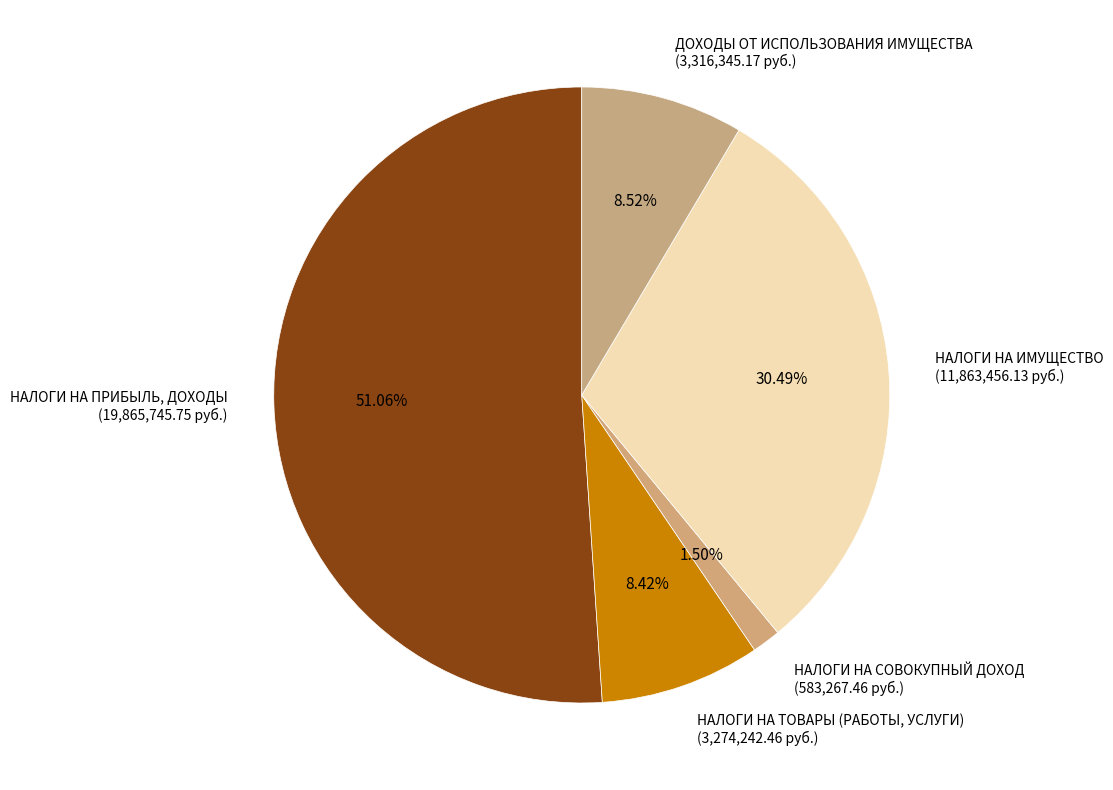

How many slices are in this pie chart?

5